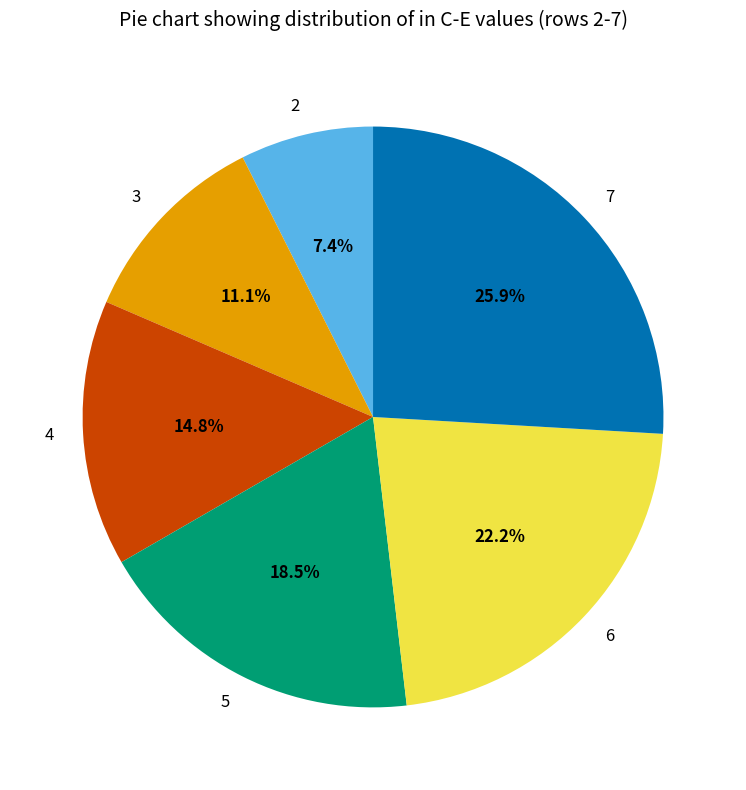

True or false: 6 accounts for 35% of the total.

False